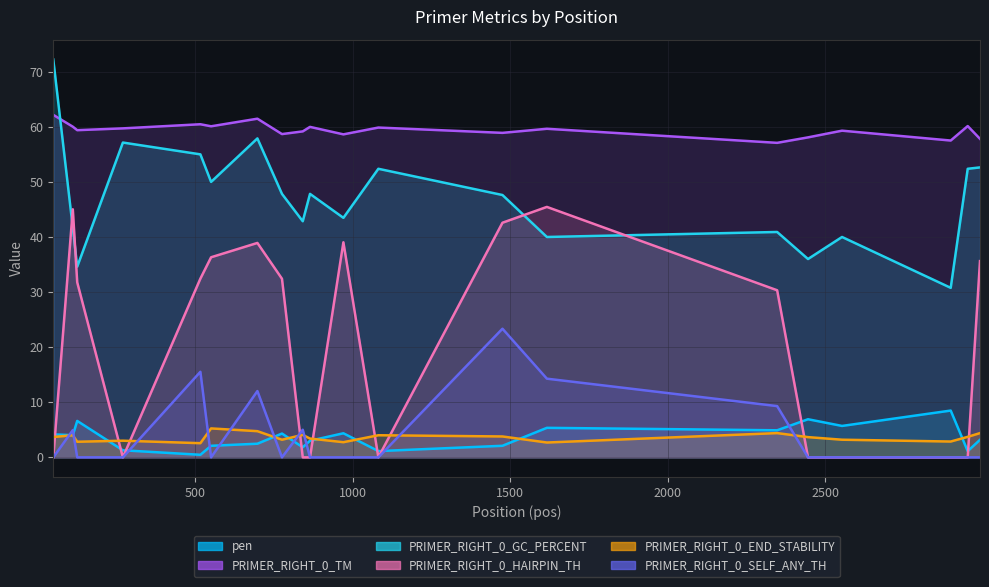

True or false: pen and PRIMER_RIGHT_0_GC_PERCENT intersect in this chart.

False